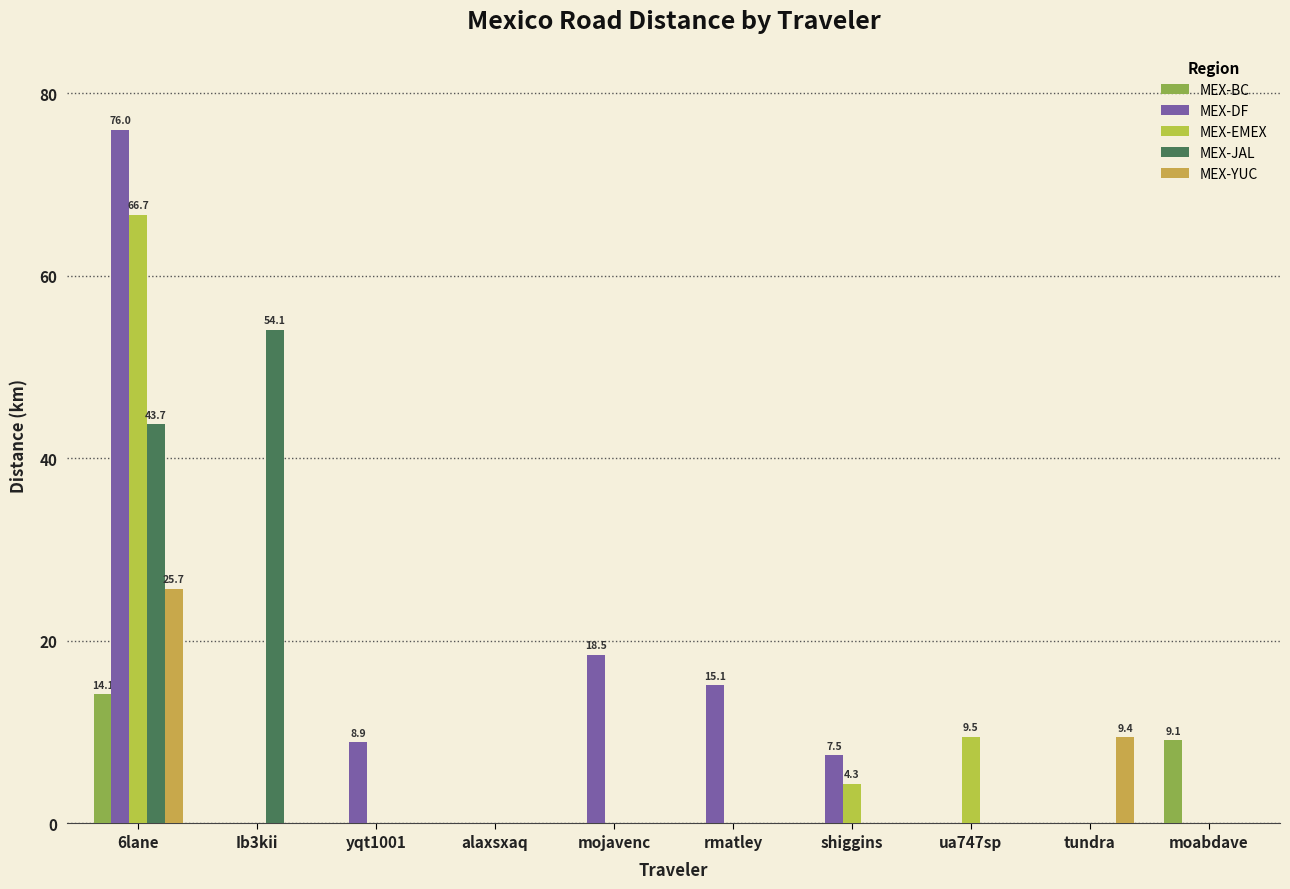

What is the average value of the MEX-BC series?

2.3